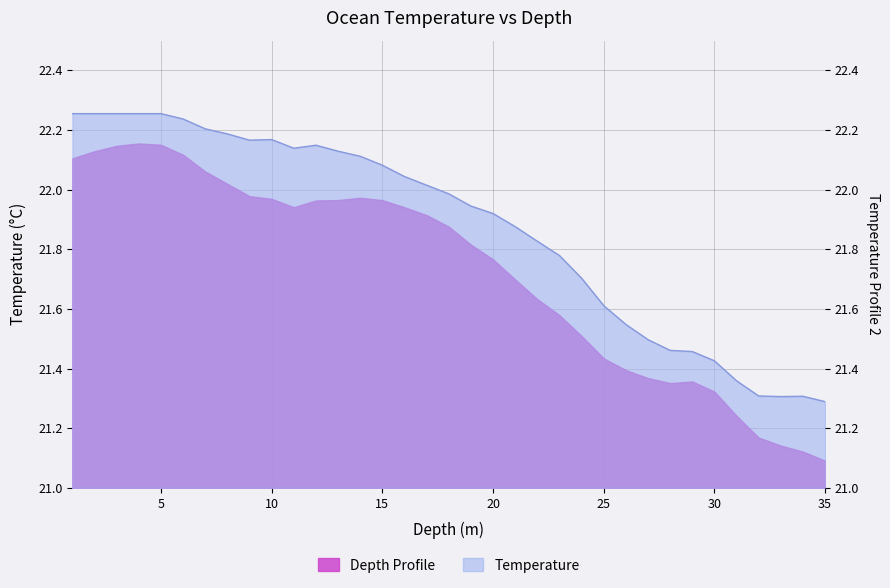

What is the average value?

21.9